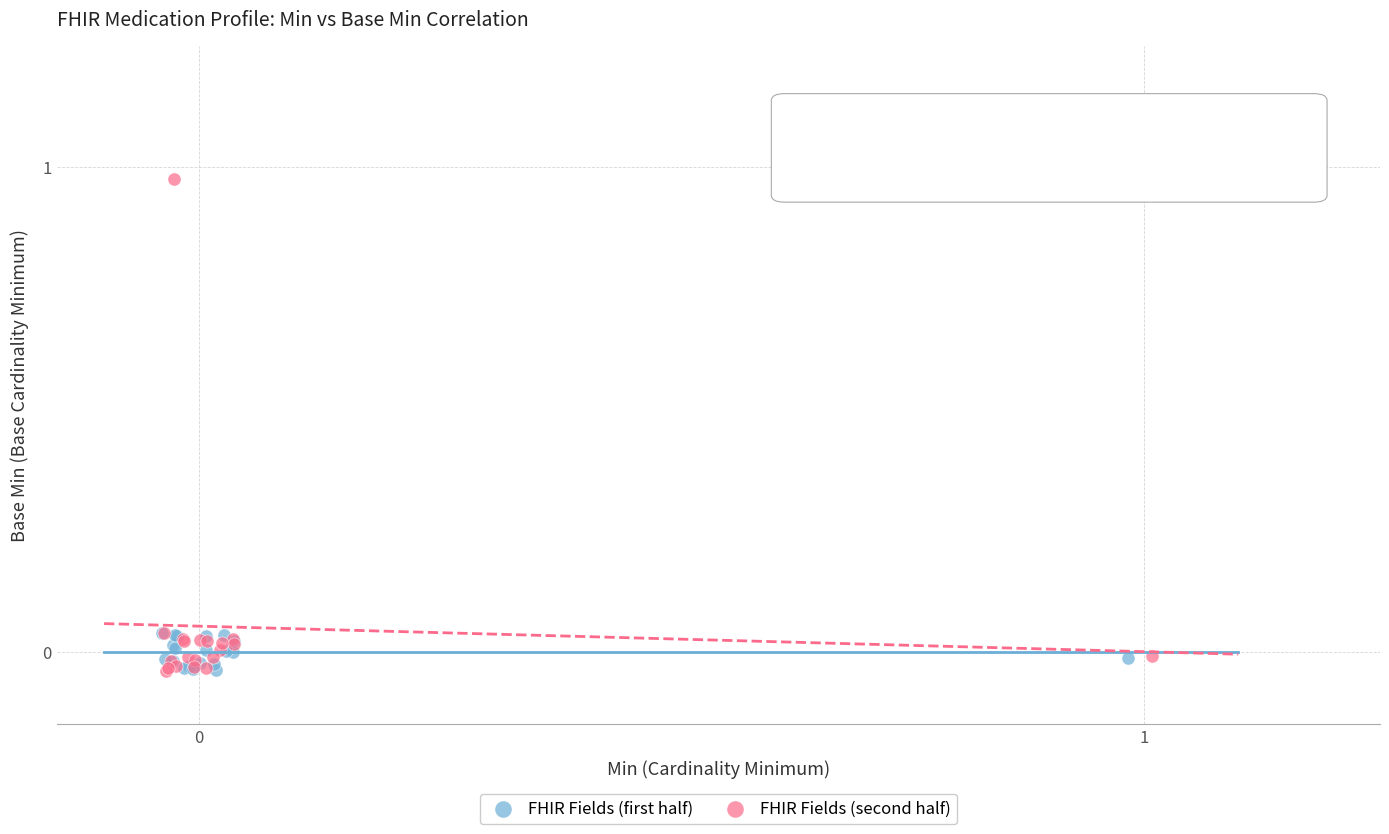

Which series has the widest spread of Y values?

FHIR Fields (second half)